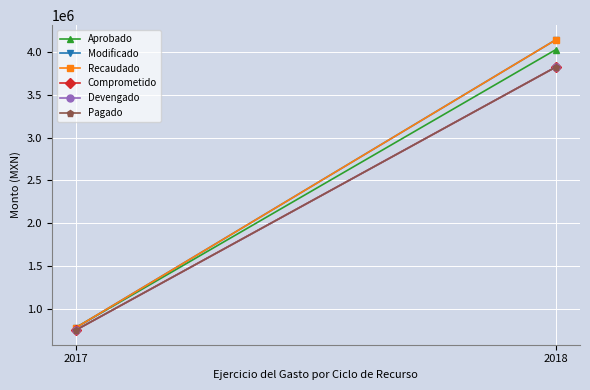

At which category does the chart reach its peak across all series?

2018